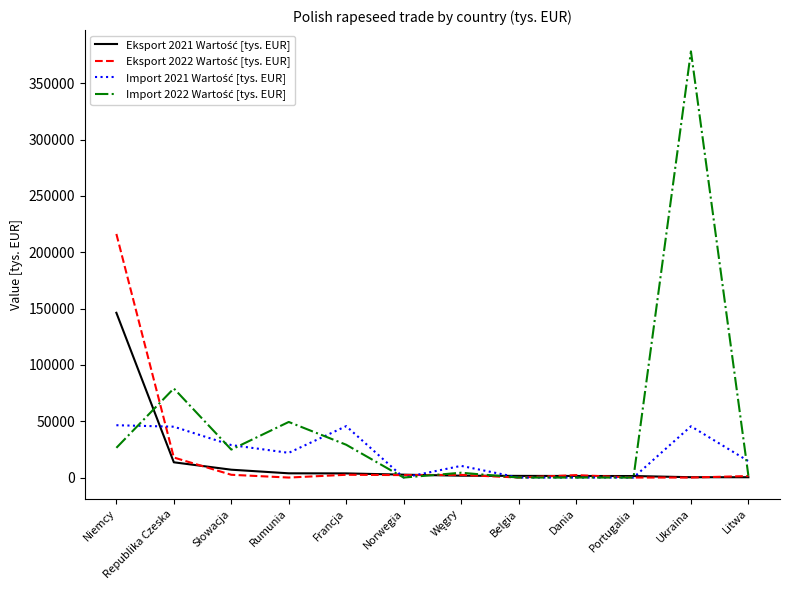

How many distinct data groups are displayed?

4